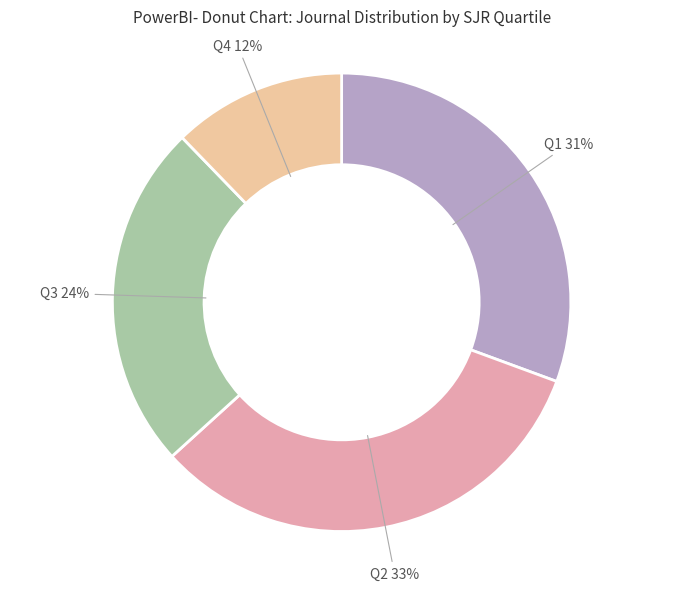

How many slices are in this pie chart?

4